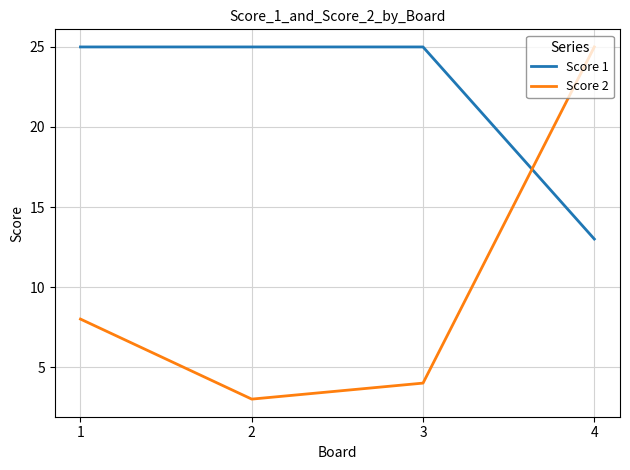

At which category does Score 2 reach its first local valley?

2